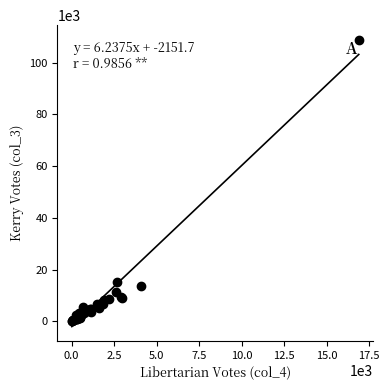

What Y value in the scatter plot is closest to 54555?

15186